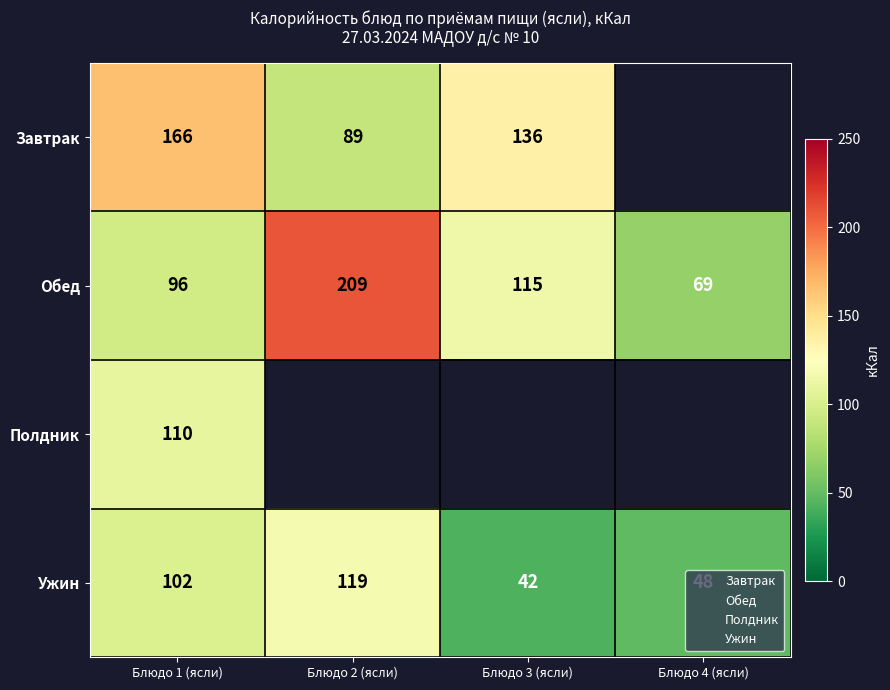

Rank the series by their maximum value, from lowest to highest.

Полдник, Ужин, Завтрак, Обед